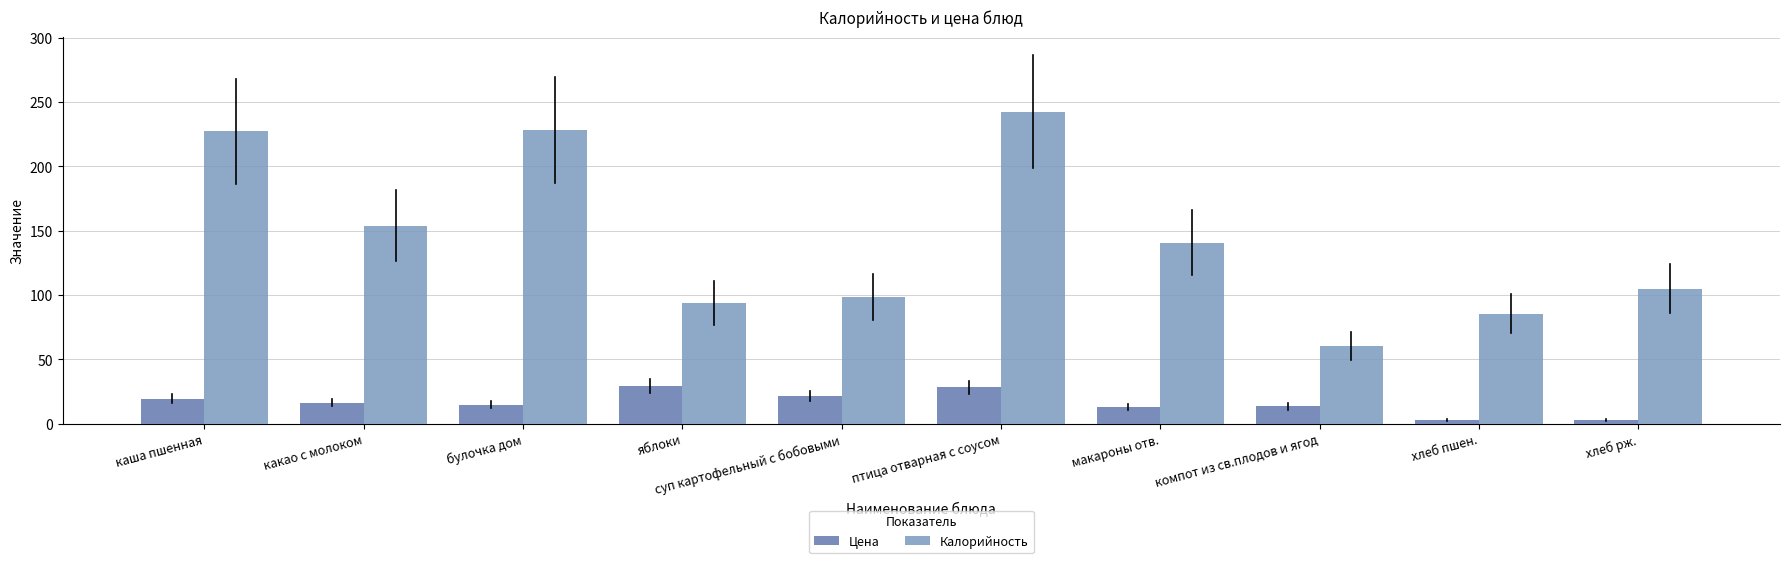

Does the chart contain any negative values?

No